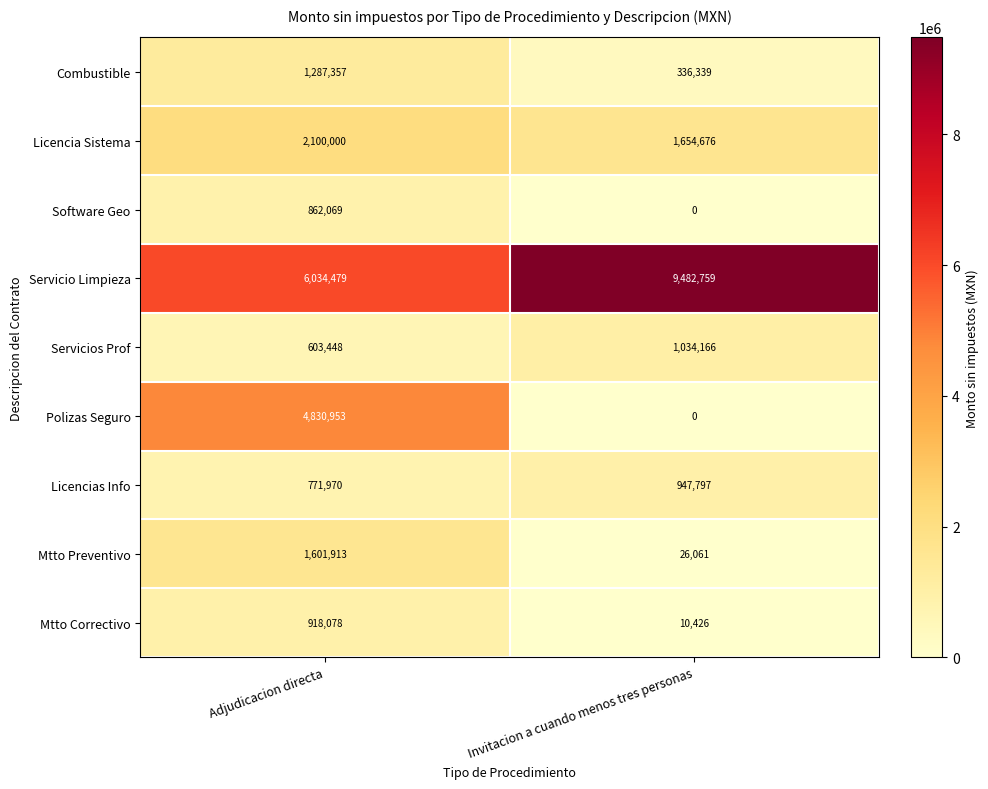

At which category does the chart reach its minimum across all series?

Invitacion a cuando menos tres personas